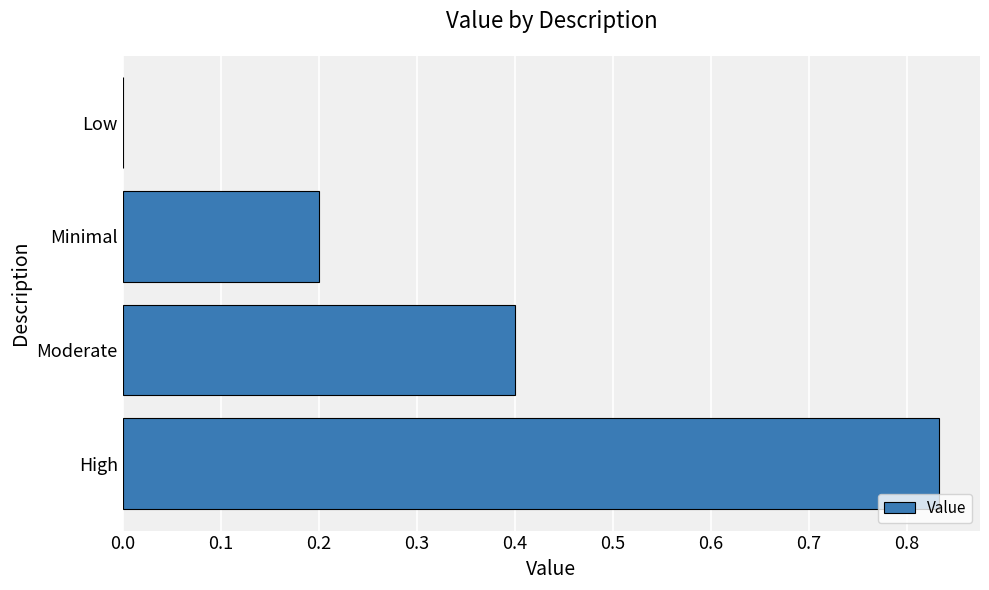

Which label corresponds to the largest value in the chart?

High